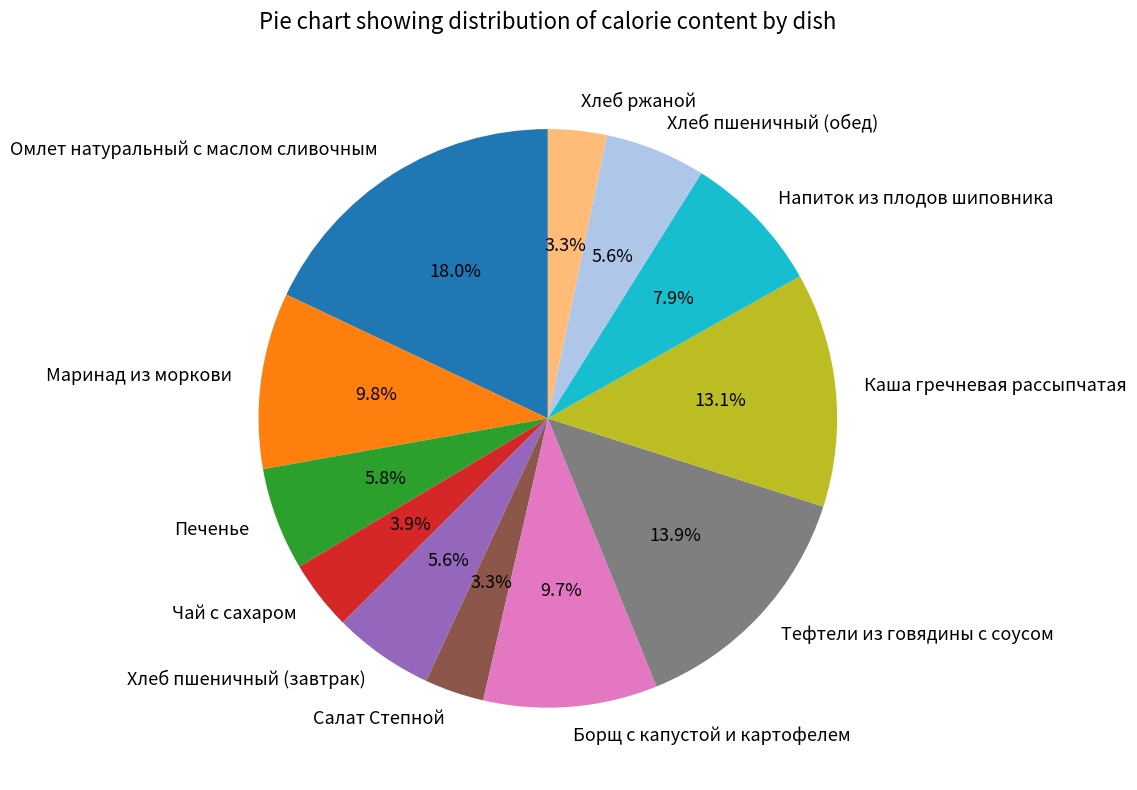

Is the sum of Омлет натуральный с маслом сливочным and Каша гречневая рассыпчатая greater than half?

No